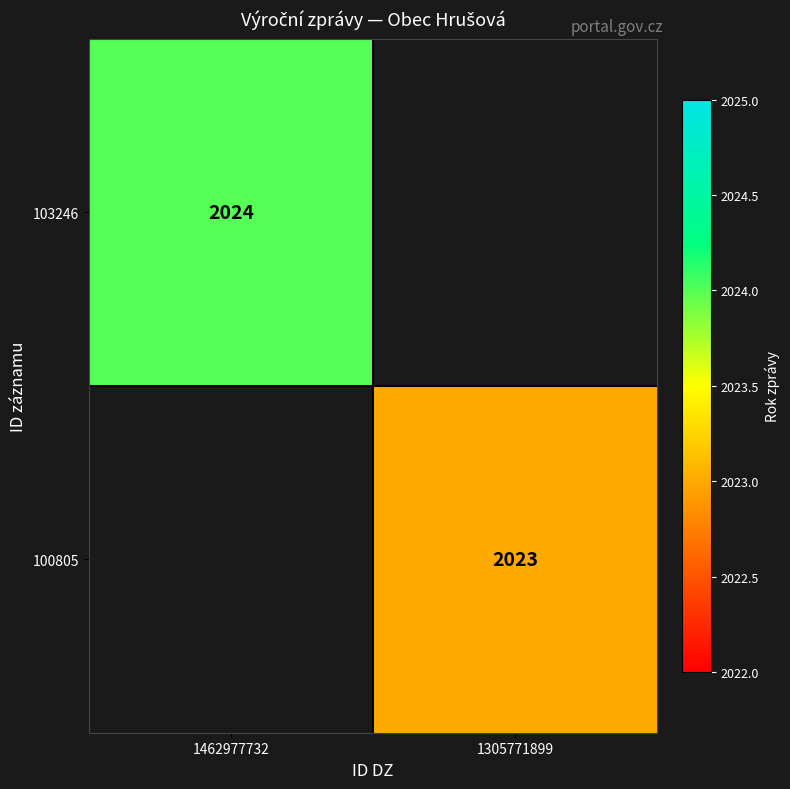

Is it true that 103246 equals 1407 at 1462977732?

False